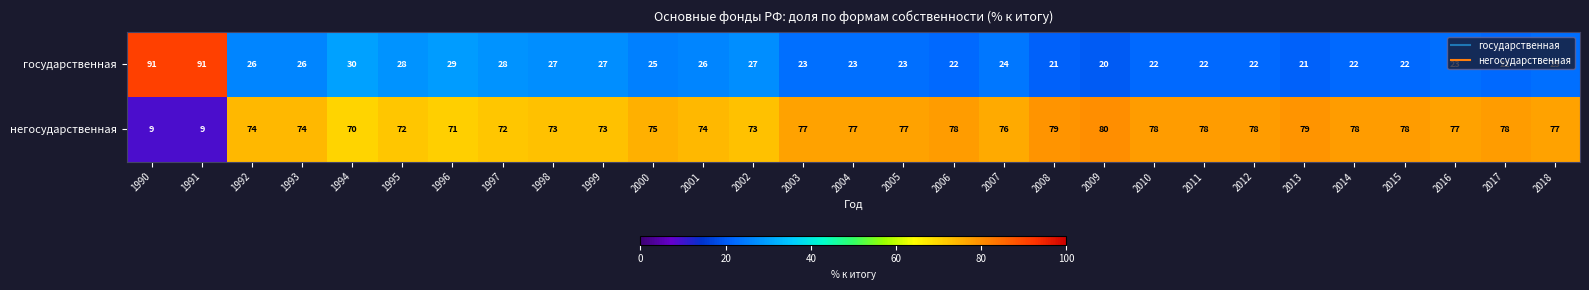

What is the total value across all series at 2008?

100